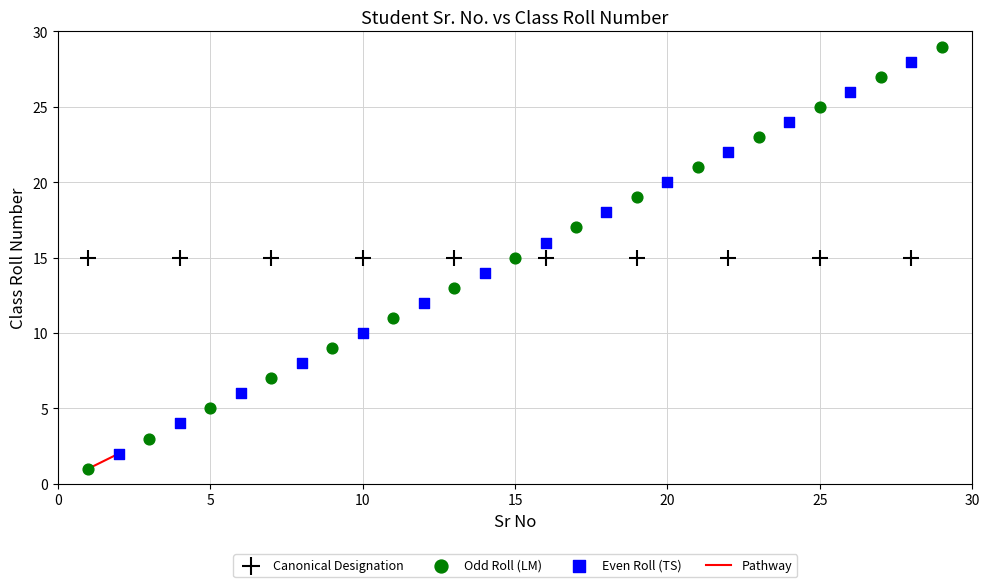

Which series contains the lowest Y value?

Odd Roll (LM)